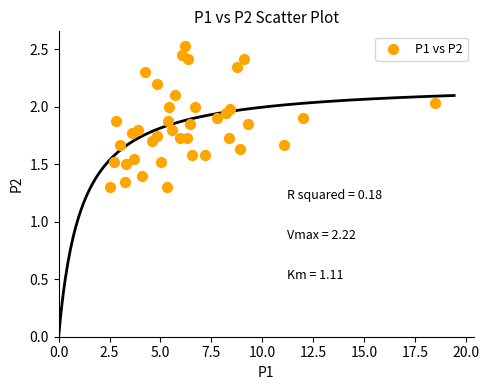

What is the range of Y values (max minus min)?

1.2